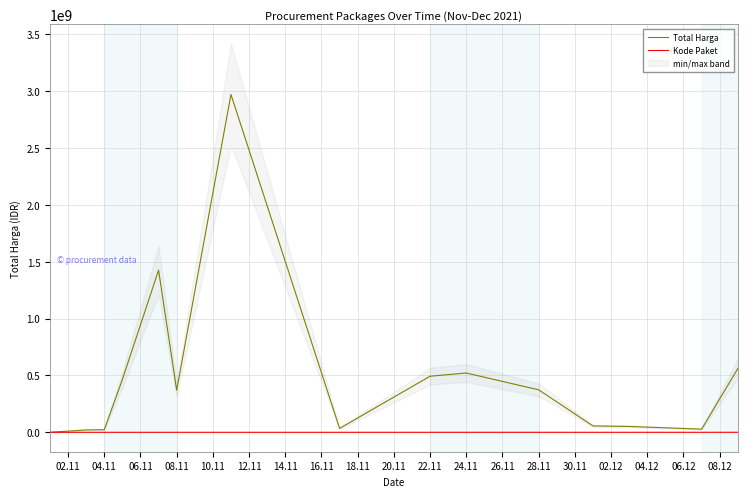

The value of Total Harga at 22.11 is 493000000.0. True or false?

True